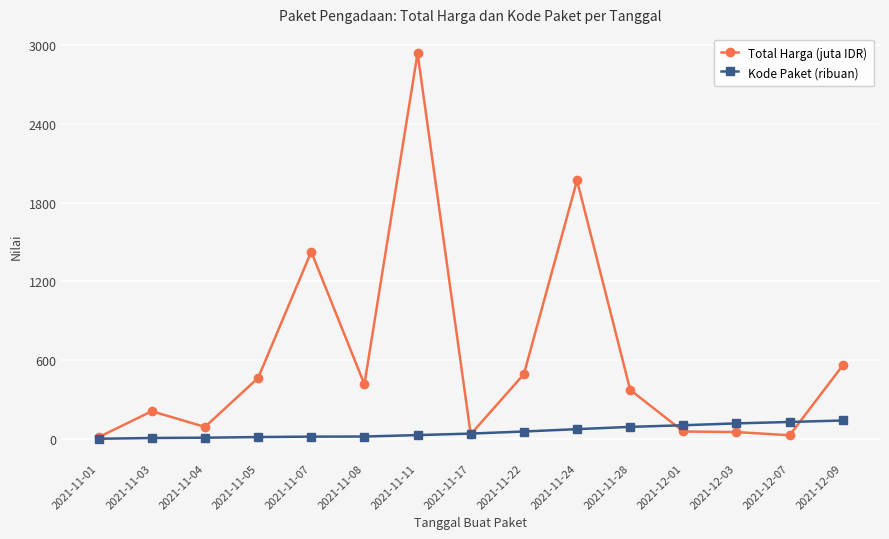

What position from the right is 2021-11-24?

6